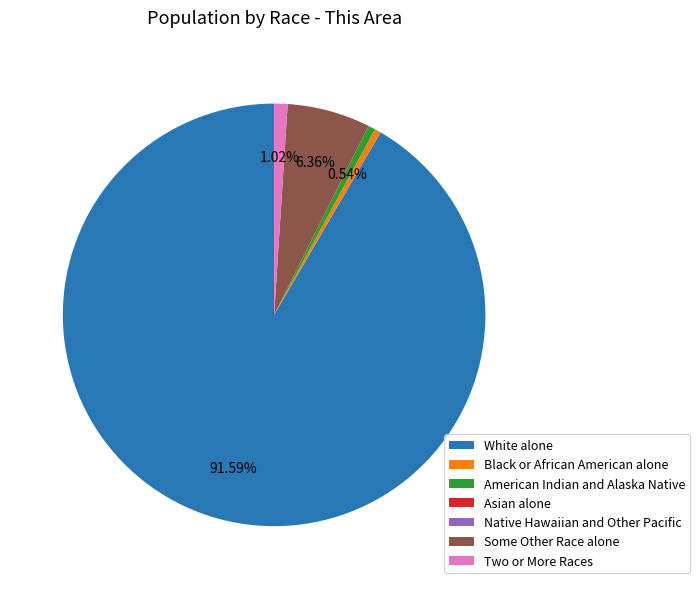

True or false: Two or More Races accounts for 11% of the total.

False